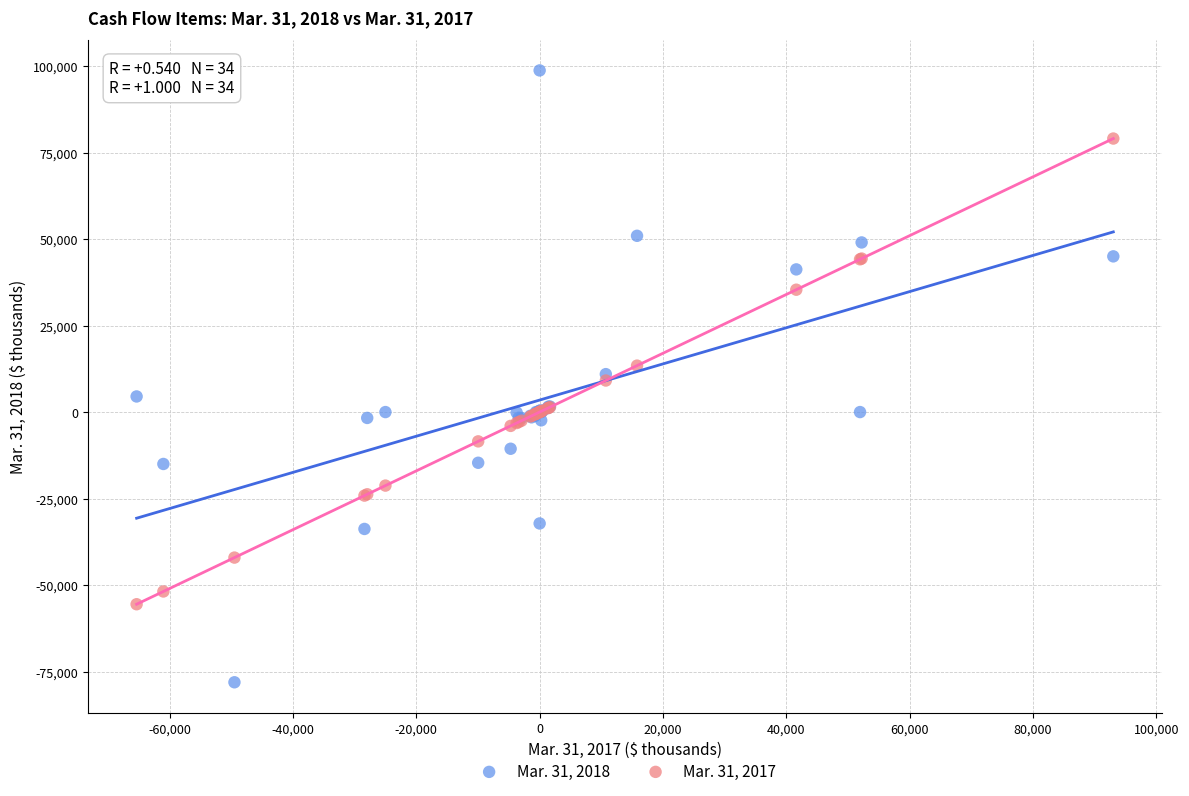

What is the X range (max minus min) for the scatter plot?

158338.0